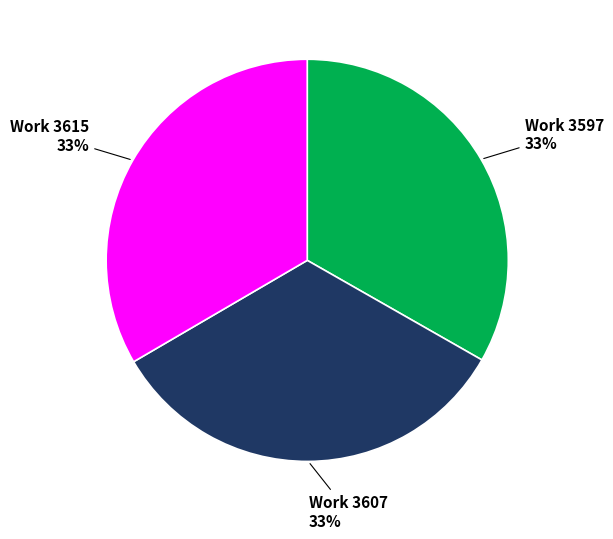

Is there any slice that represents more than half of the pie?

No